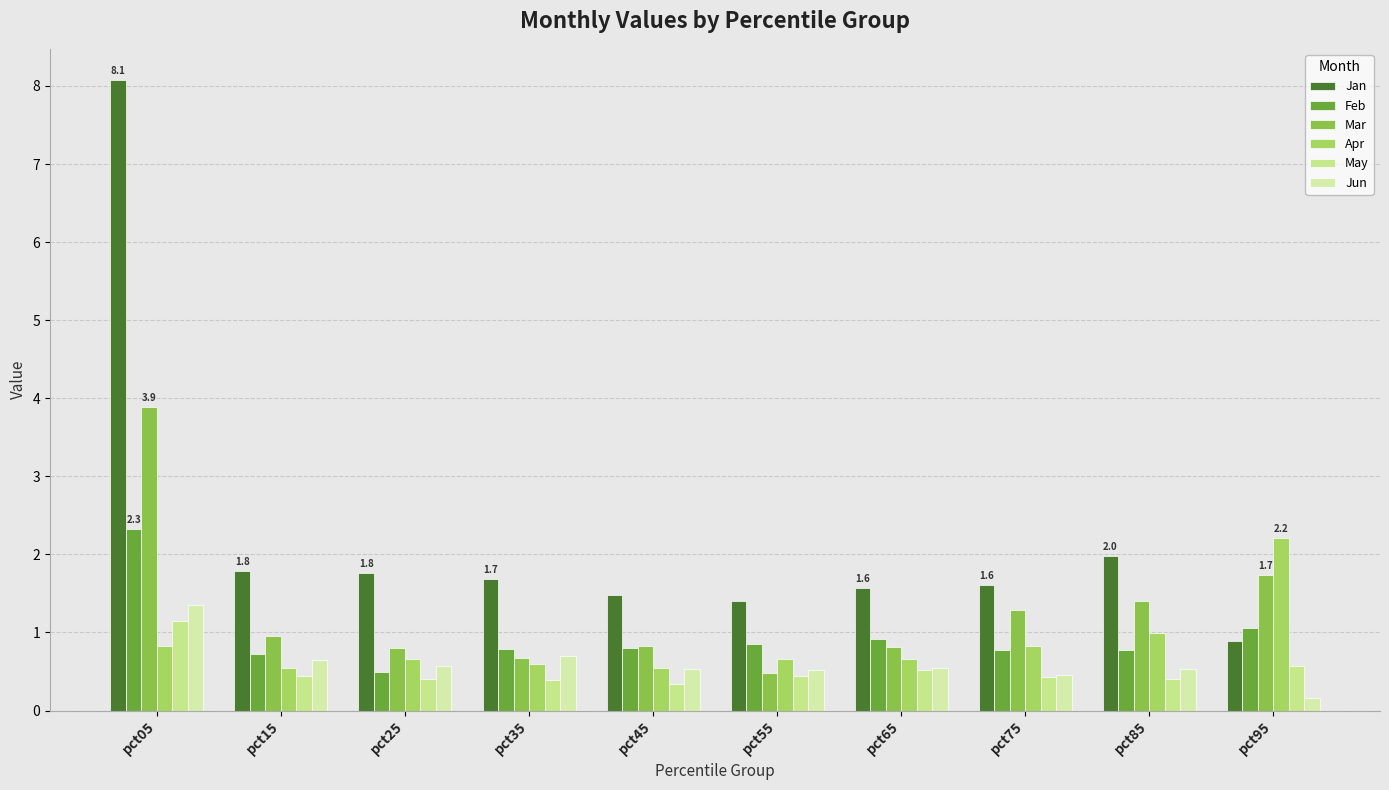

What is the sum of all Apr values?

8.5